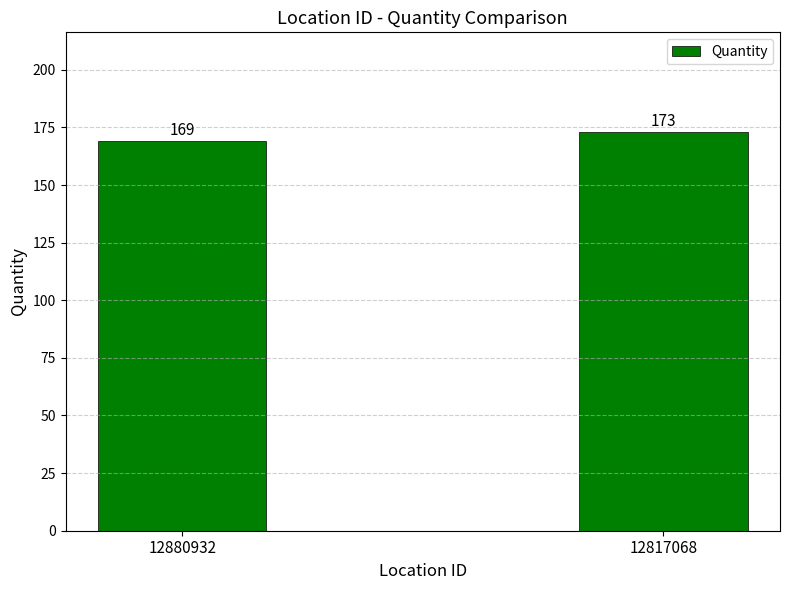

List the labels in order of value, largest first.

12817068, 12880932